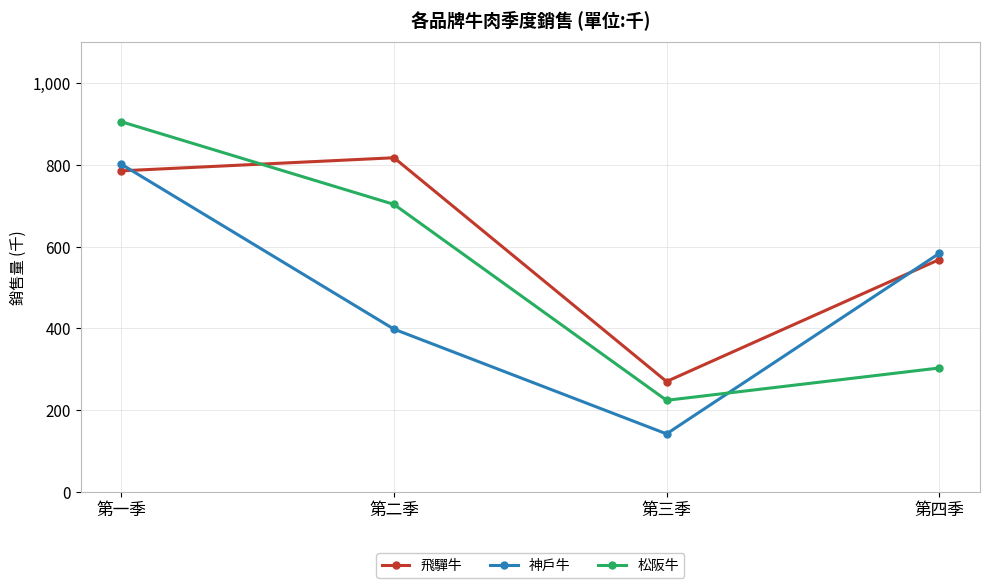

At which label does 神戶牛 reach its minimum?

第三季